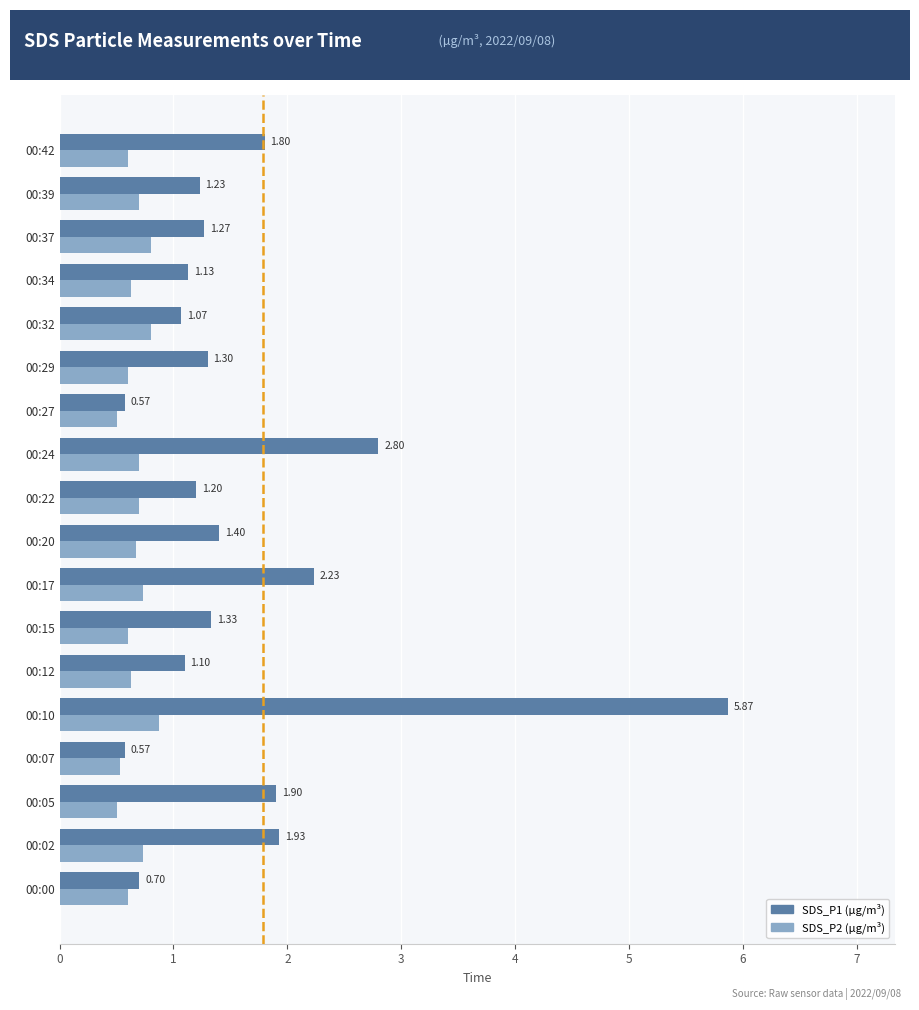

What is the spread (max minus min) of values at 00:05?

1.4